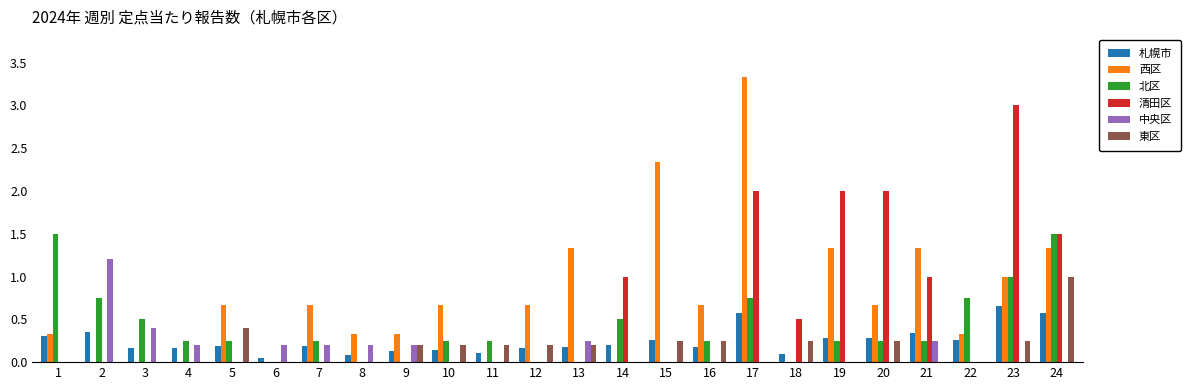

Which series changed the most between 7 and 8?

西区